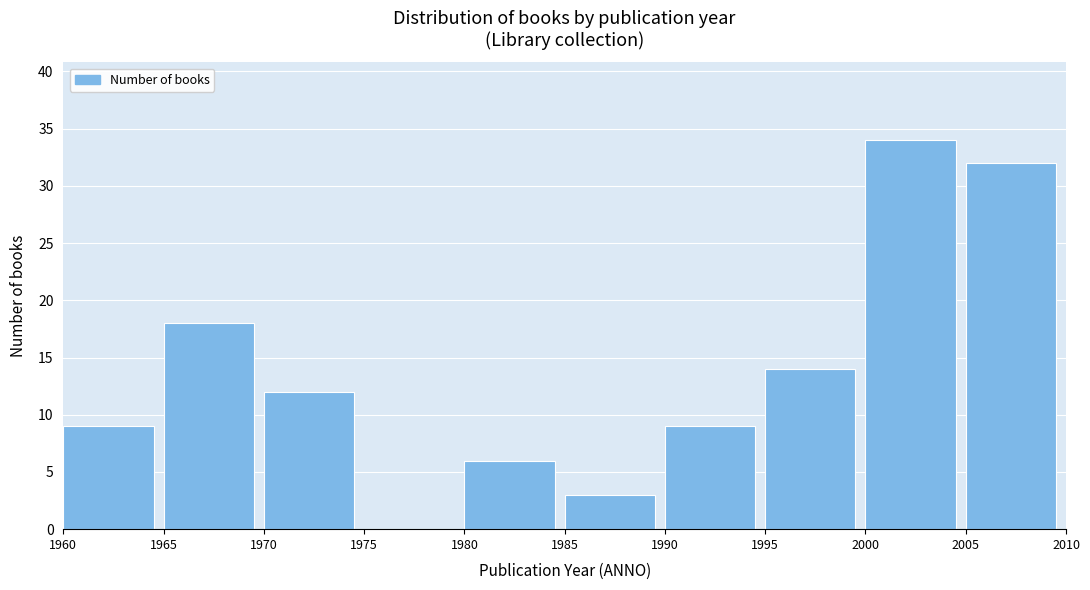

Reading left to right, list every bar in this chart as the range it spans on the x-axis followed by its height. The values are not printed on the chart, so give them approximately, as read against the axis.

1960 to 1965: 9
1965 to 1970: 18
1970 to 1975: 12
1975 to 1980: 0
1980 to 1985: 6
1985 to 1990: 3
1990 to 1995: 9
1995 to 2000: 14
2000 to 2005: 34
2005 to 2010: 32